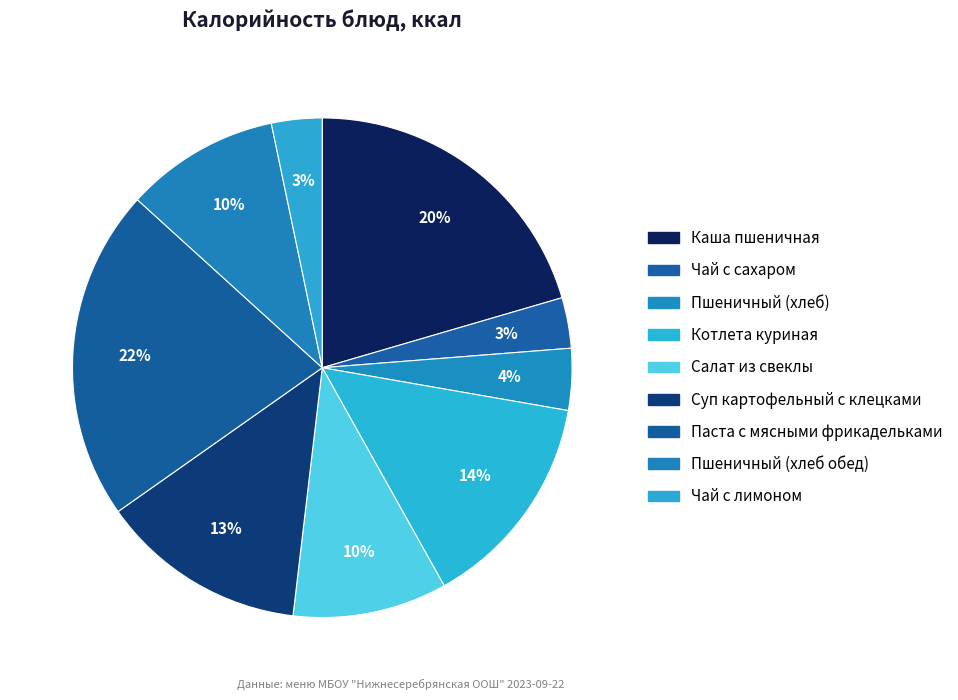

True or false: Салат из свеклы accounts for 10% of the total.

True